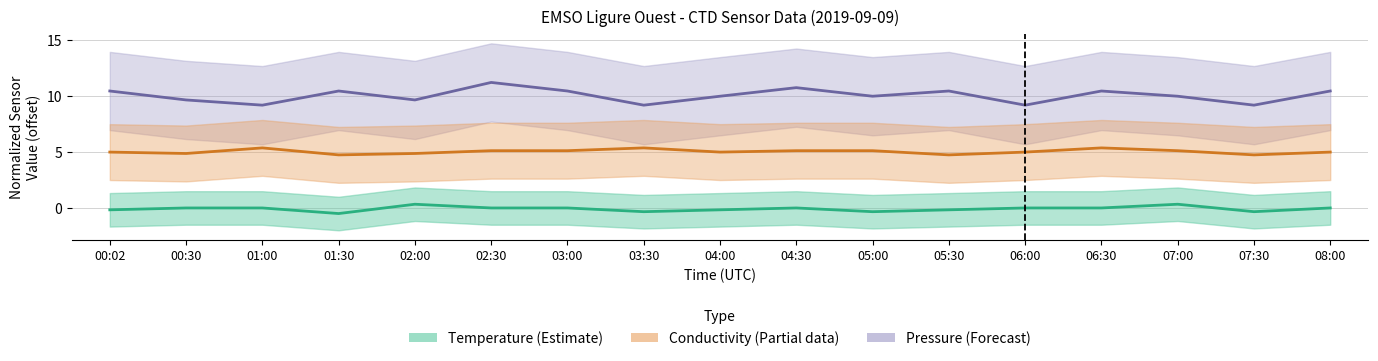

The value of Temperature at 03:30 is -0.1. True or false?

False